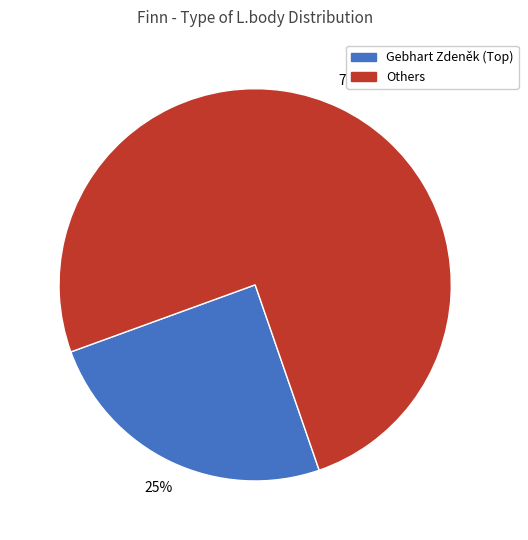

Which slice is the smallest?

Gebhart Zdeněk (Top)